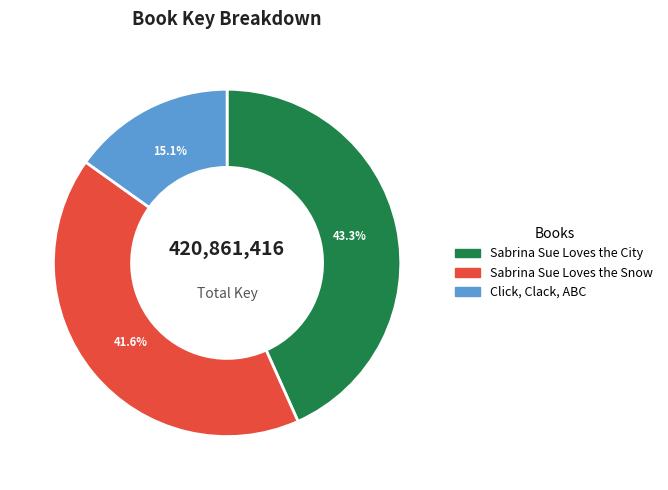

What percentage is the Sabrina Sue Loves the City slice, to the nearest percent?

43%